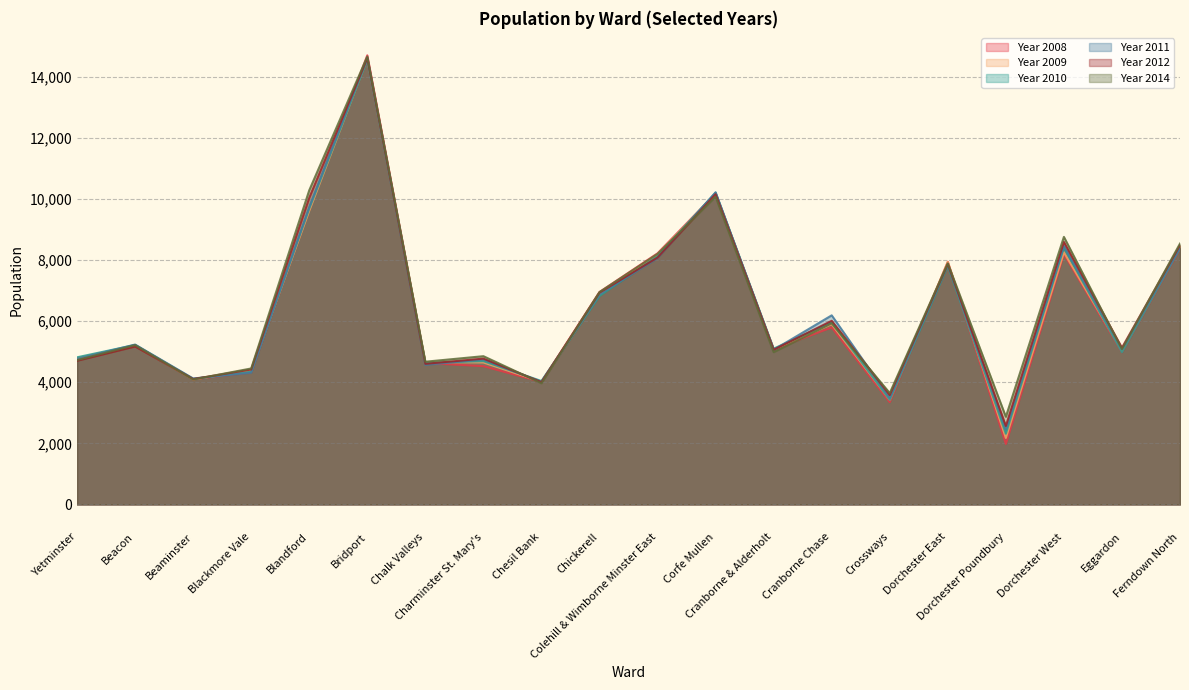

How many categories are shown in the chart?

20